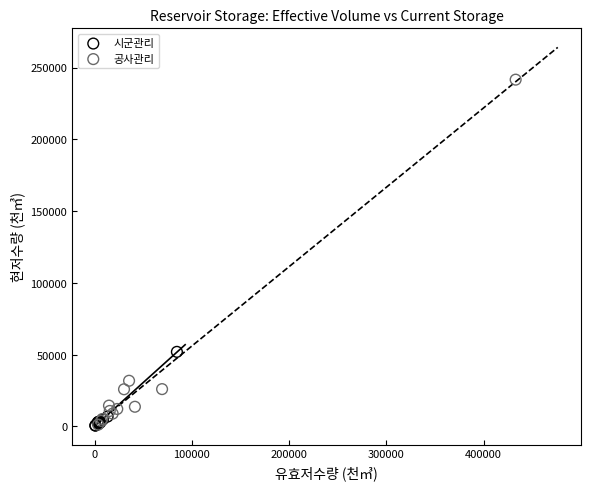

Which series reaches the maximum Y coordinate?

공사관리